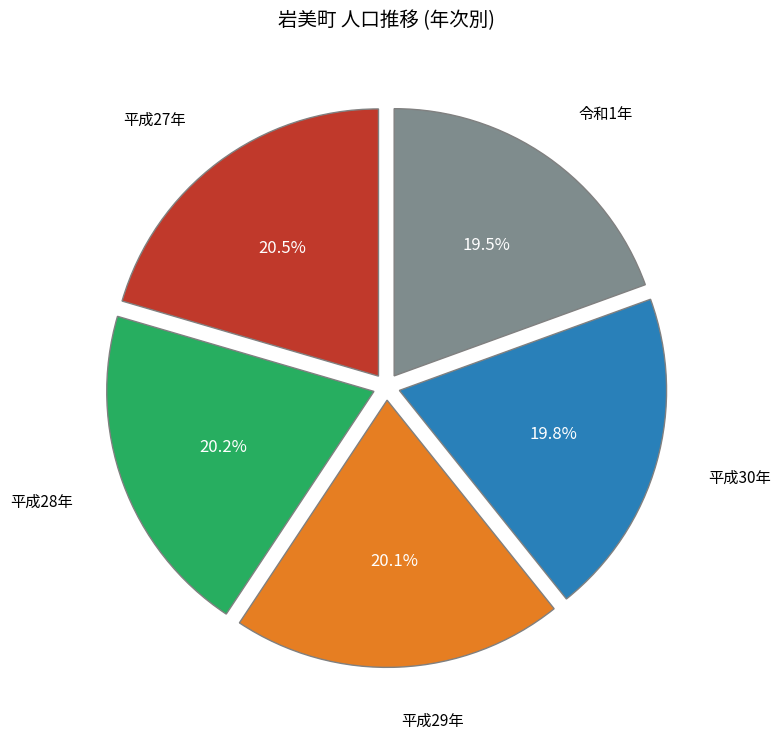

Does any single category account for the majority?

No